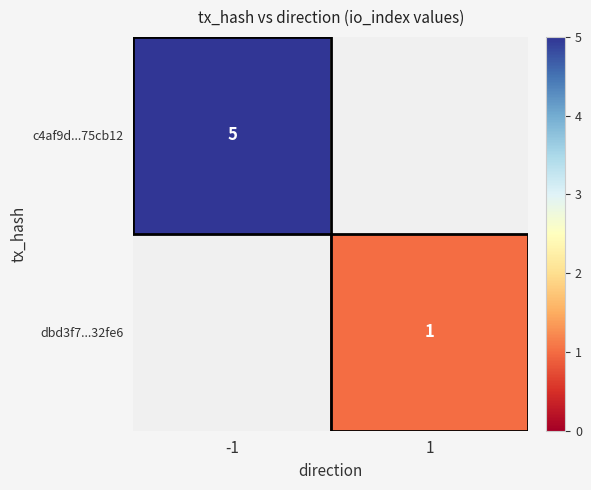

Is the value of c4af9d...75cb12 at -1 greater than the value of dbd3f7...32fe6 at 1?

Yes